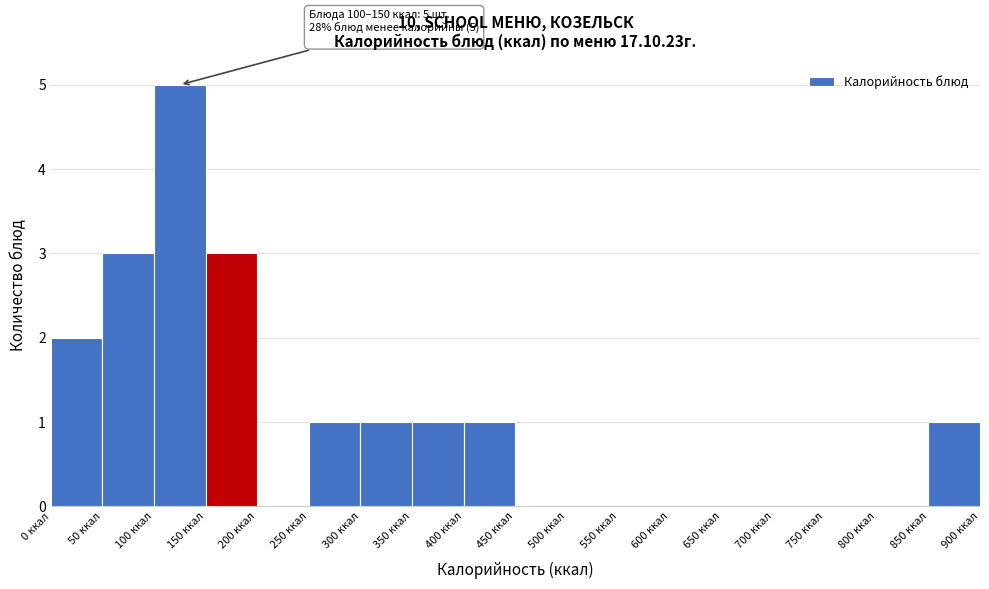

Which range on the x-axis has the tallest bar?

100 to 150